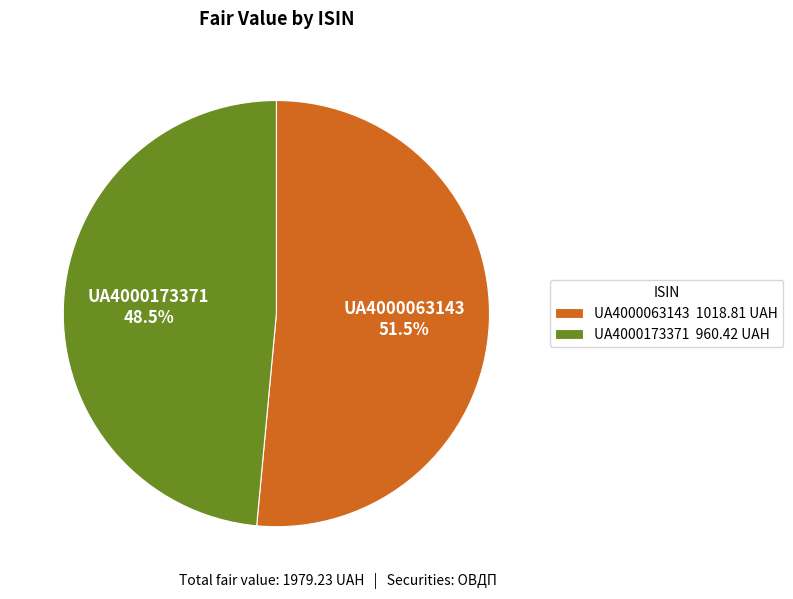

What is the ratio of the value at UA4000173371 to the value at UA4000063143?

0.9